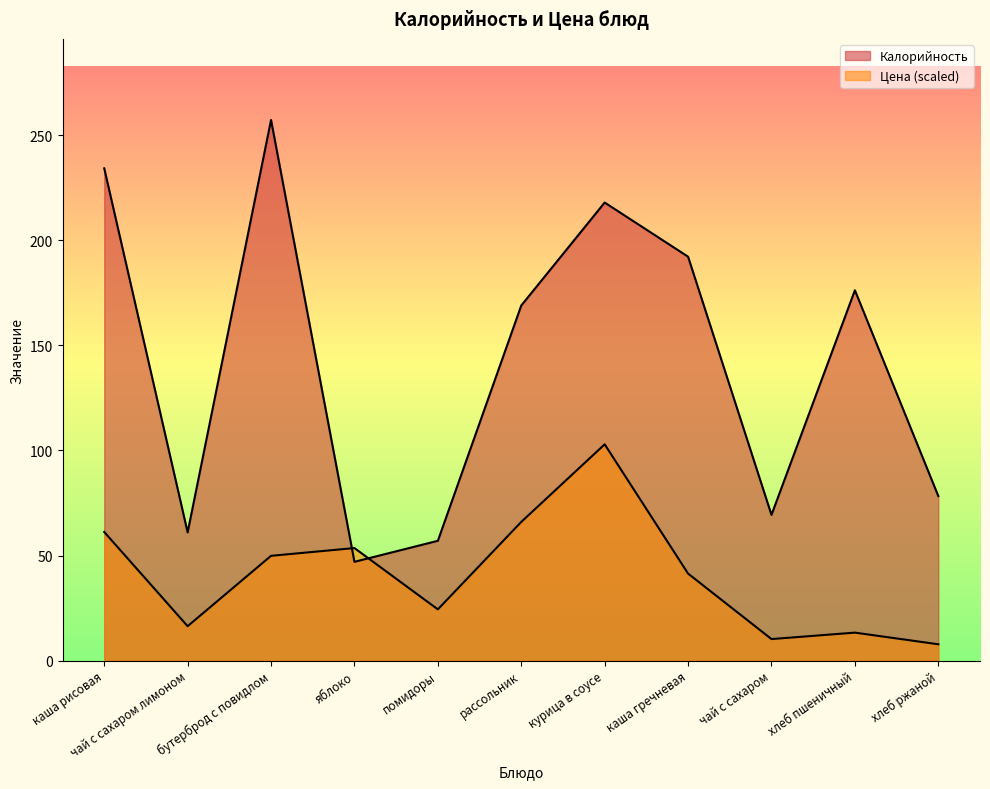

The value of Калорийность at чай с сахаром is 69.3. True or false?

True